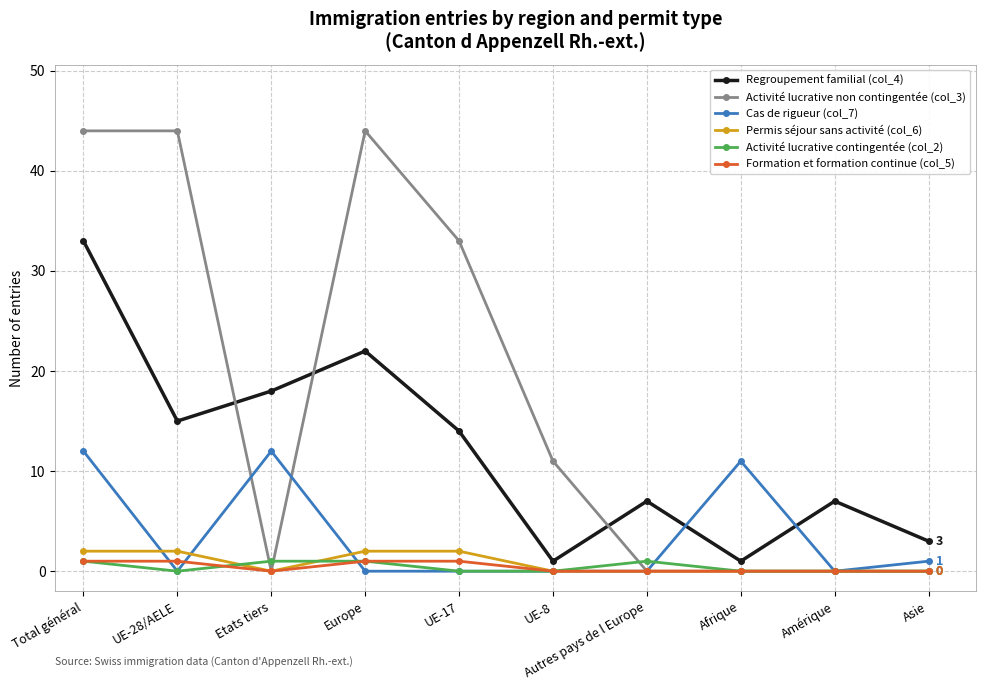

True or false: Regroupement familial (col_4) has more than 2 points higher than both neighbors.

True